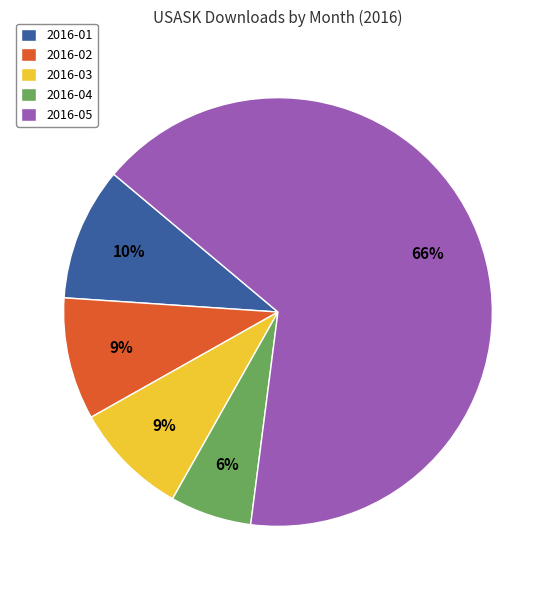

How many segments does this pie chart have?

5